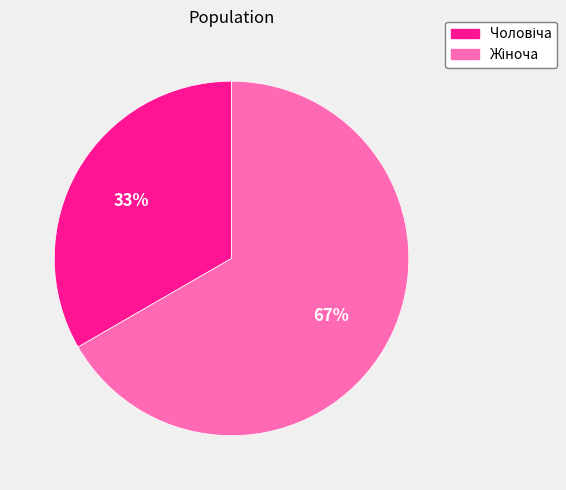

How many segments does this pie chart have?

2